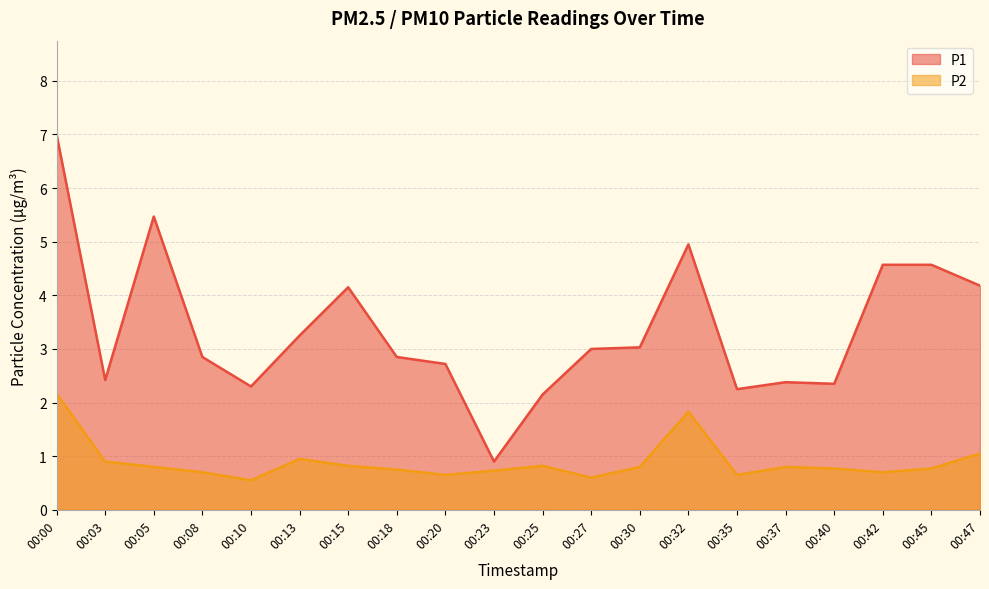

What is the average value of the P1 series?

3.4